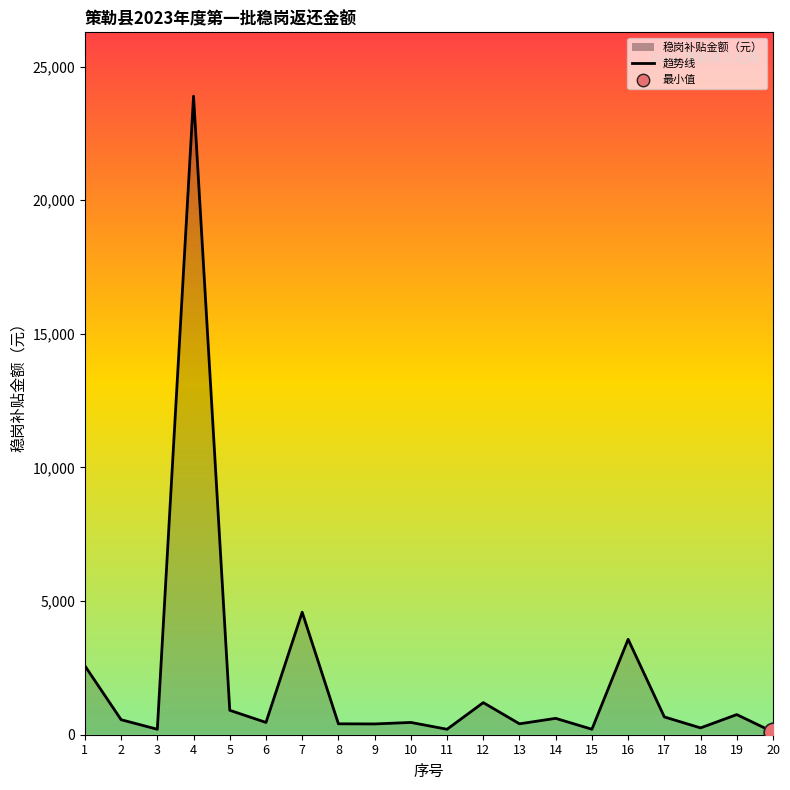

What is the change in value from 14 to 17?

+52.7